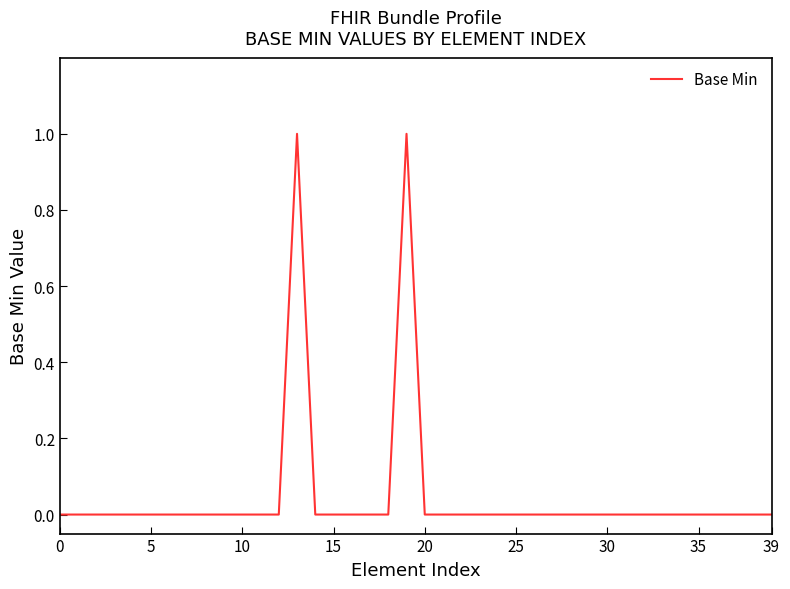

Reading left to right, extract all data points from this chart.

0	0	0	0	0	0	0	0	0	0	0	0	0	1	0	0	0	0	0	1	0	0	0	0	0	0	0	0	0	0	0	0	0	0	0	0	0	0	0	0